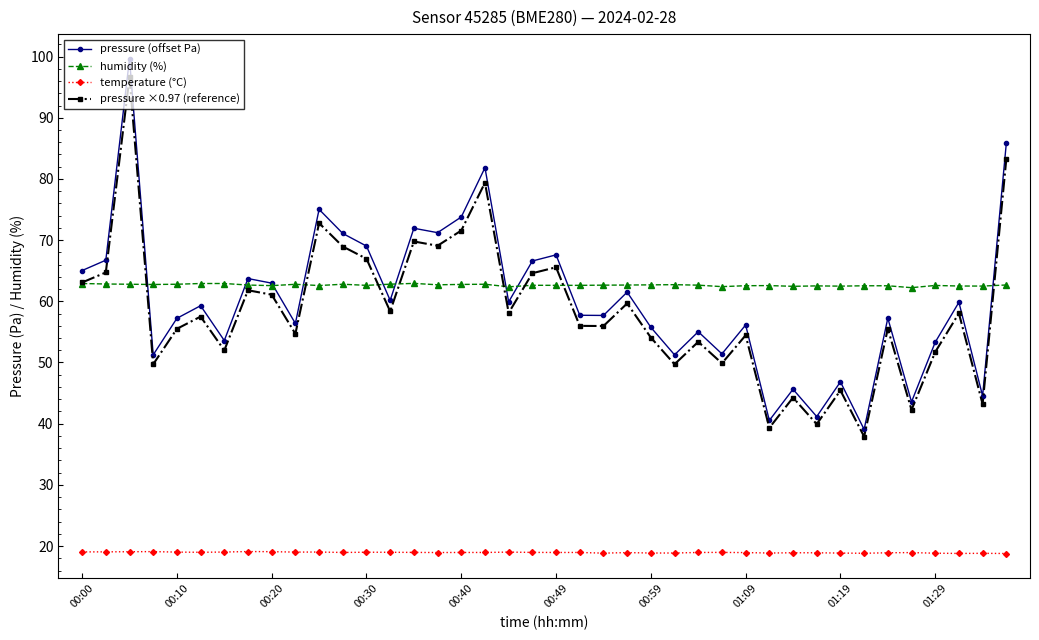

True or false: temperature (°C) and pressure ×0.97 (reference) cross at least once.

False